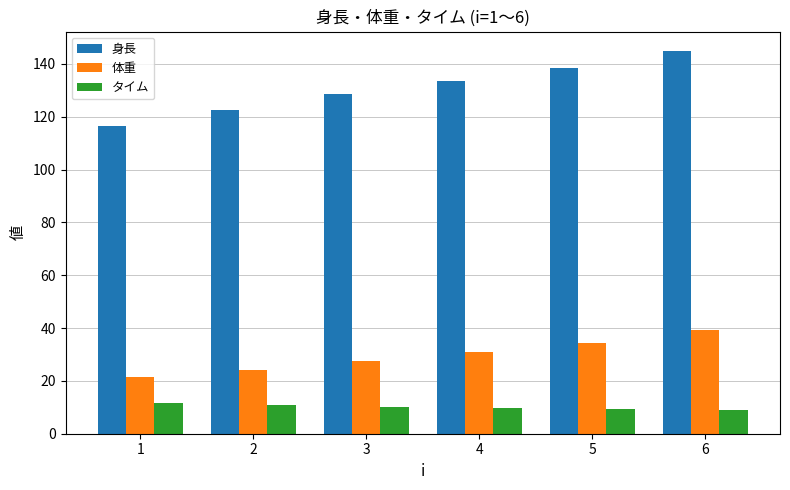

Does the chart contain any negative values?

No